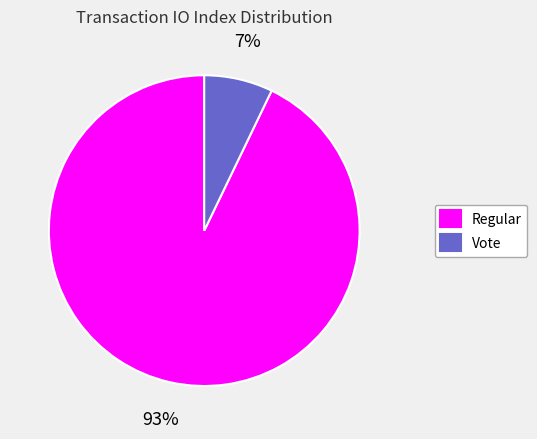

Which slice represents more than half of the pie?

Regular